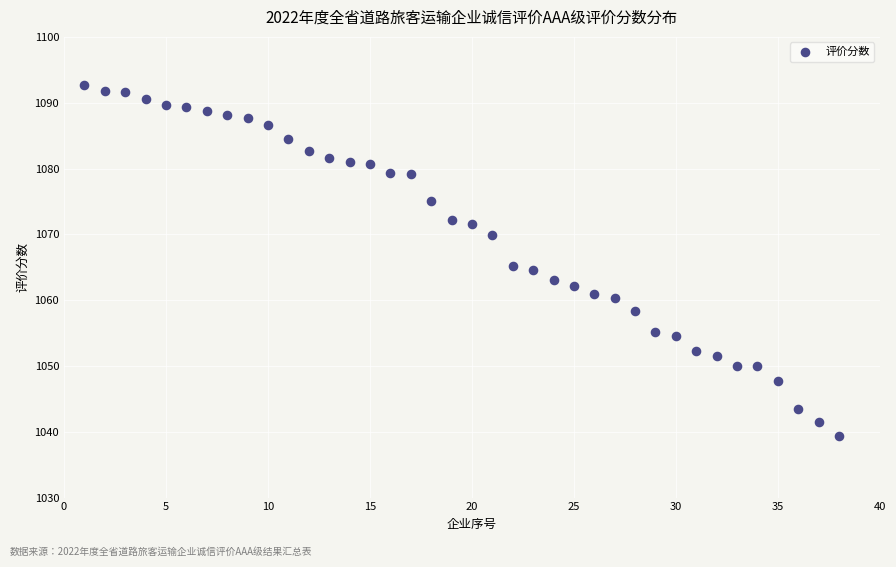

What is the range of X values (max minus min)?

37.0